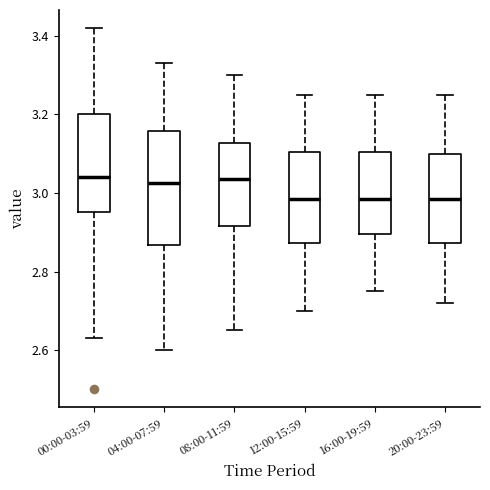

Where does the upper whisker of the box for 20:00-23:59 end on the y-axis? The values are not printed on the chart, so give them approximately, as read against the axis.

3.26